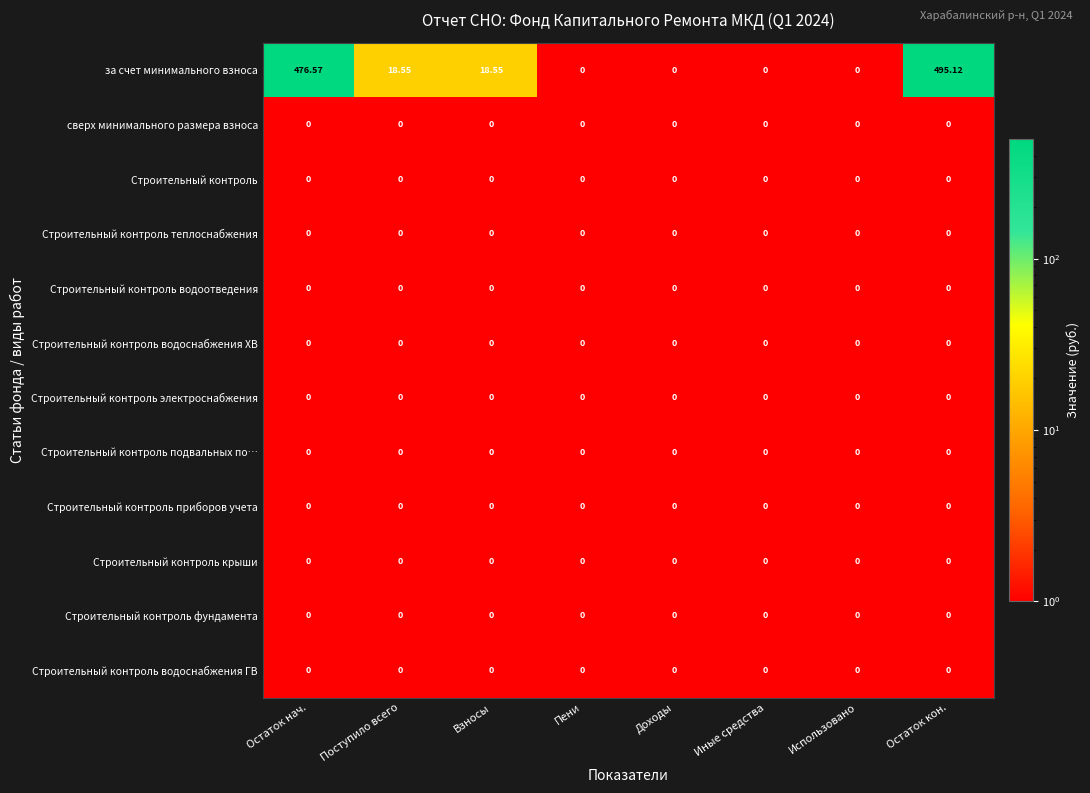

Which series has the largest total across all categories?

за счет минимального взноса